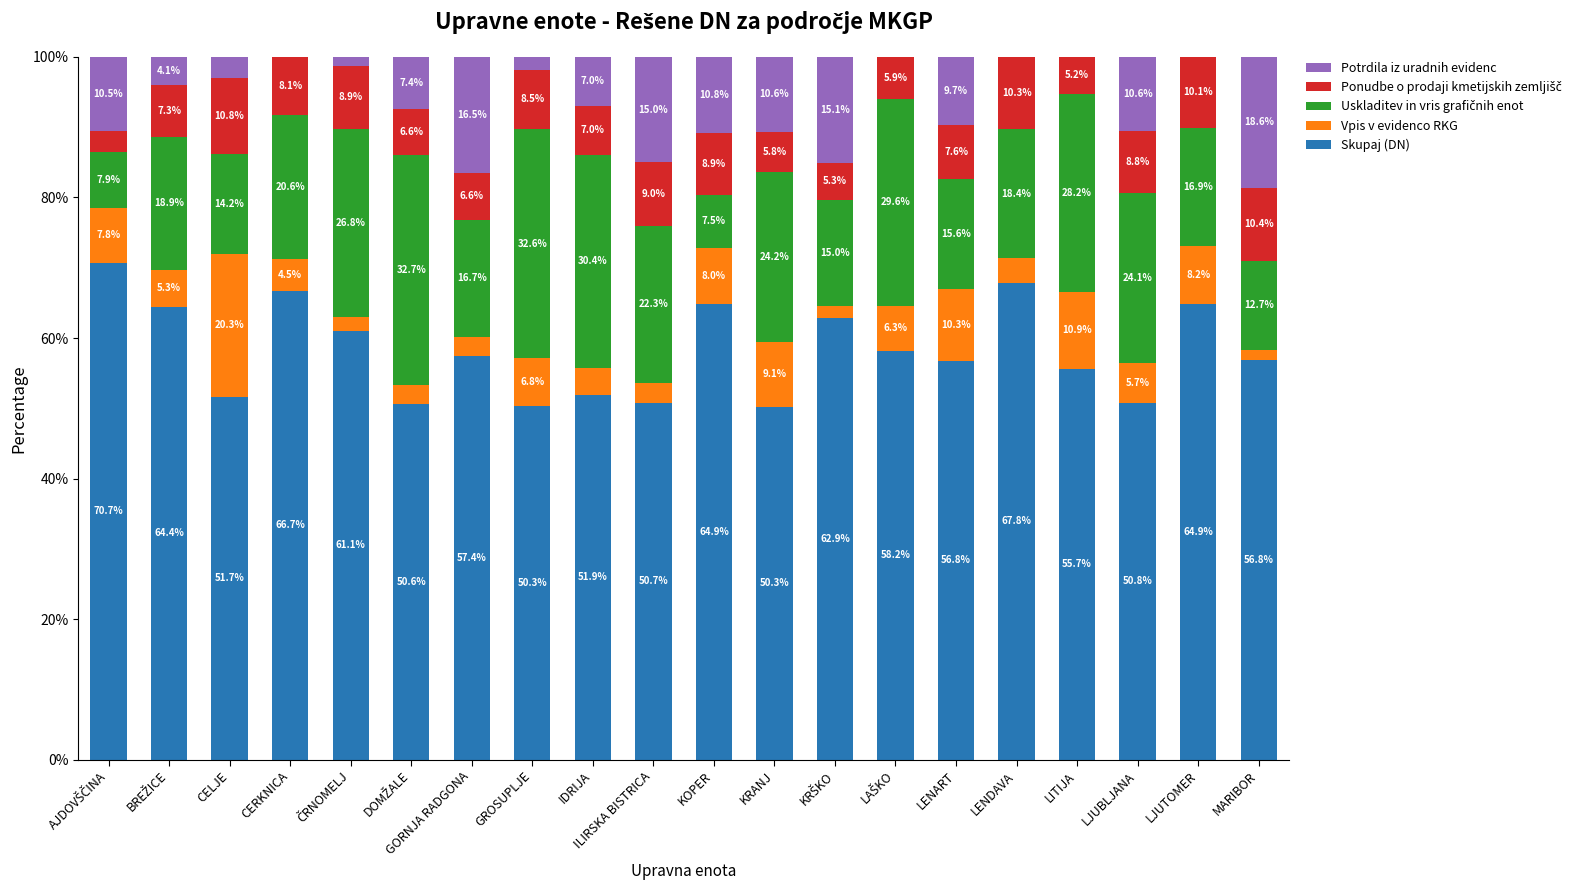

What is the maximum value for Skupaj (DN)?

70.7